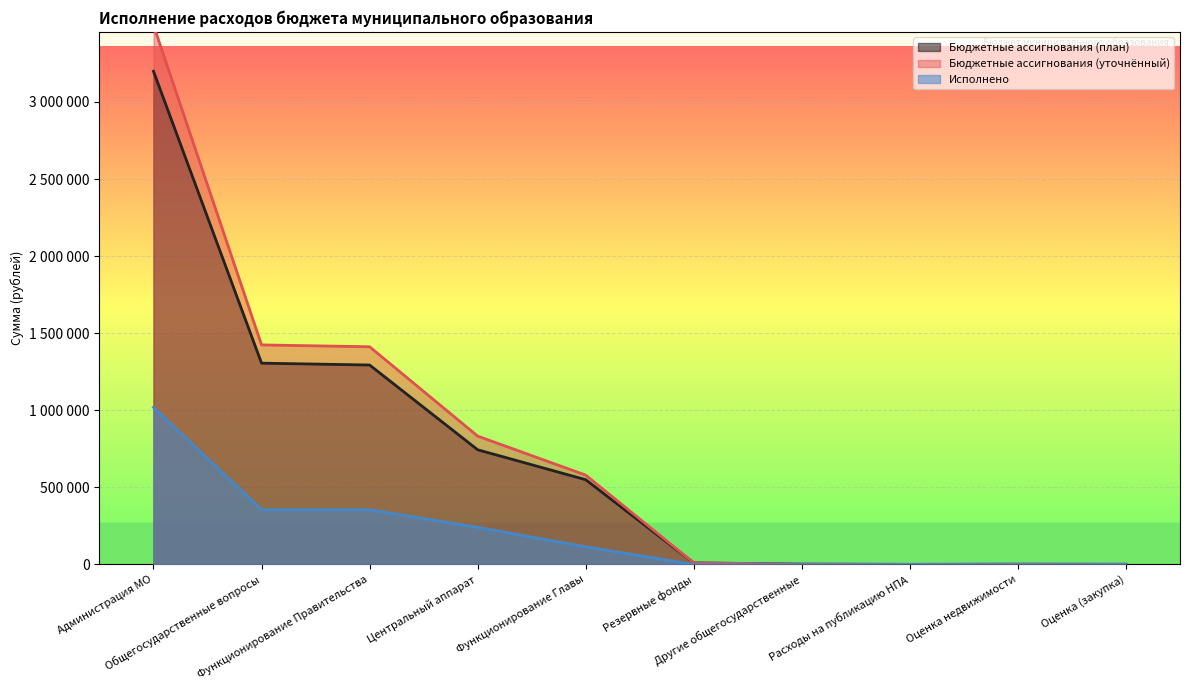

What are all the series names shown in the legend?

Бюджетные ассигнования (план), Бюджетные ассигнования (уточнённый), Исполнено